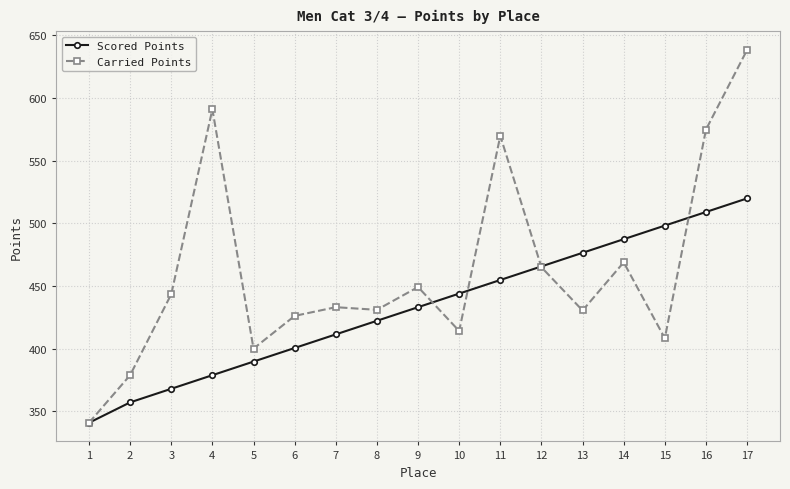

What is the value of the Scored Points point at the 6th from the left?

400.5